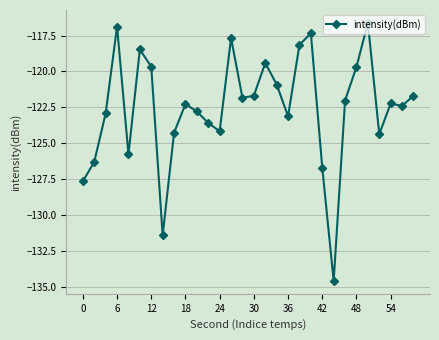

What is the difference between the maximum and minimum values?

18.0